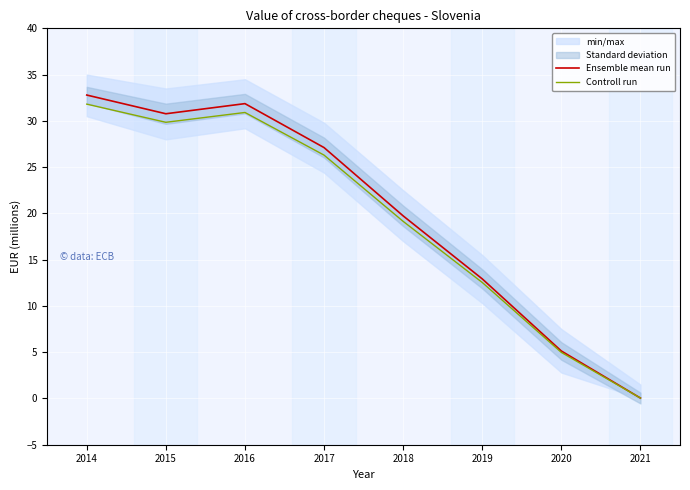

At which category is the sum across all series the highest?

2014